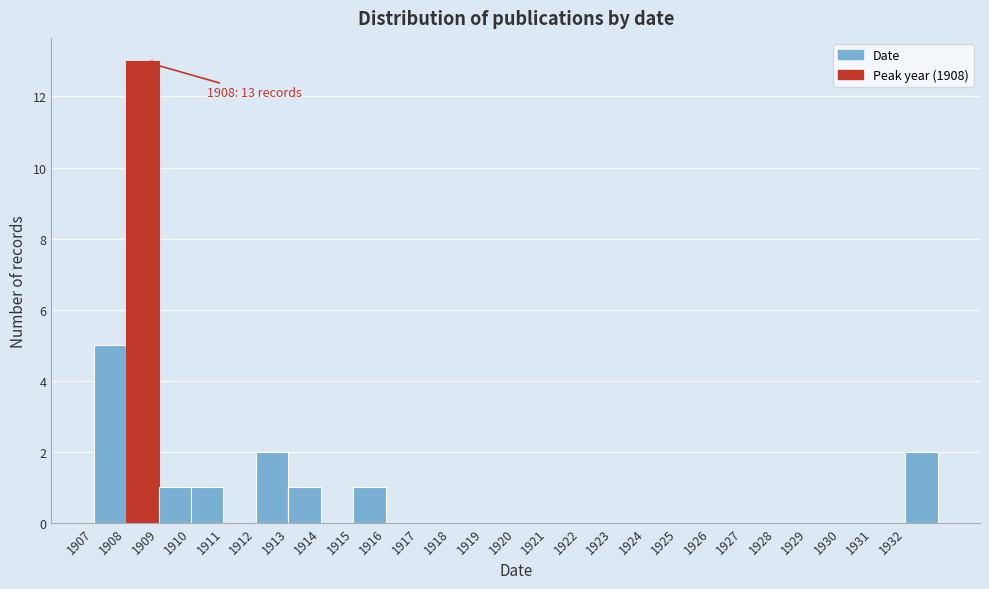

Which range on the x-axis has the tallest bar?

1908 to 1909